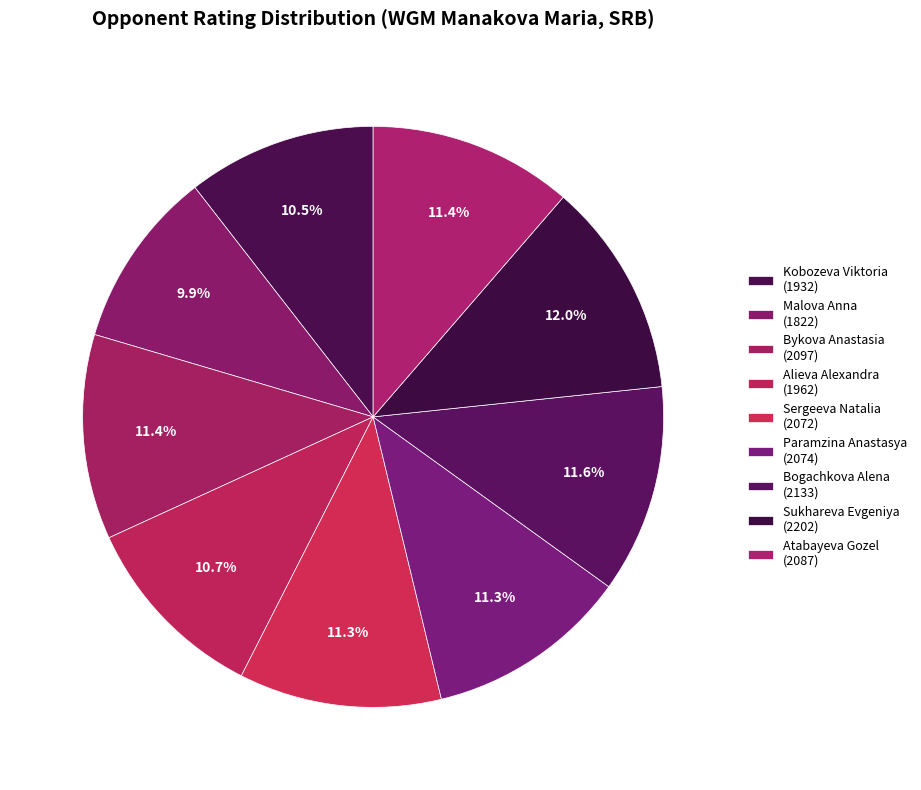

What percentage is NOT represented by Alieva Alexandra?

89.3%